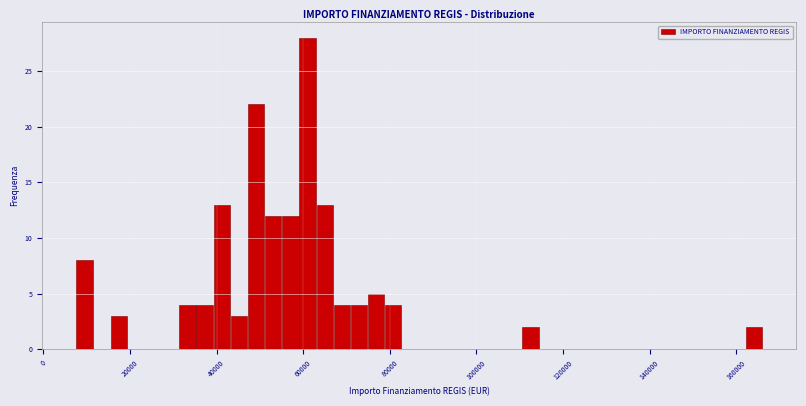

Around what value on the x-axis is the tallest bar? Give the approximate position of its centre, as read against the axis.

60000